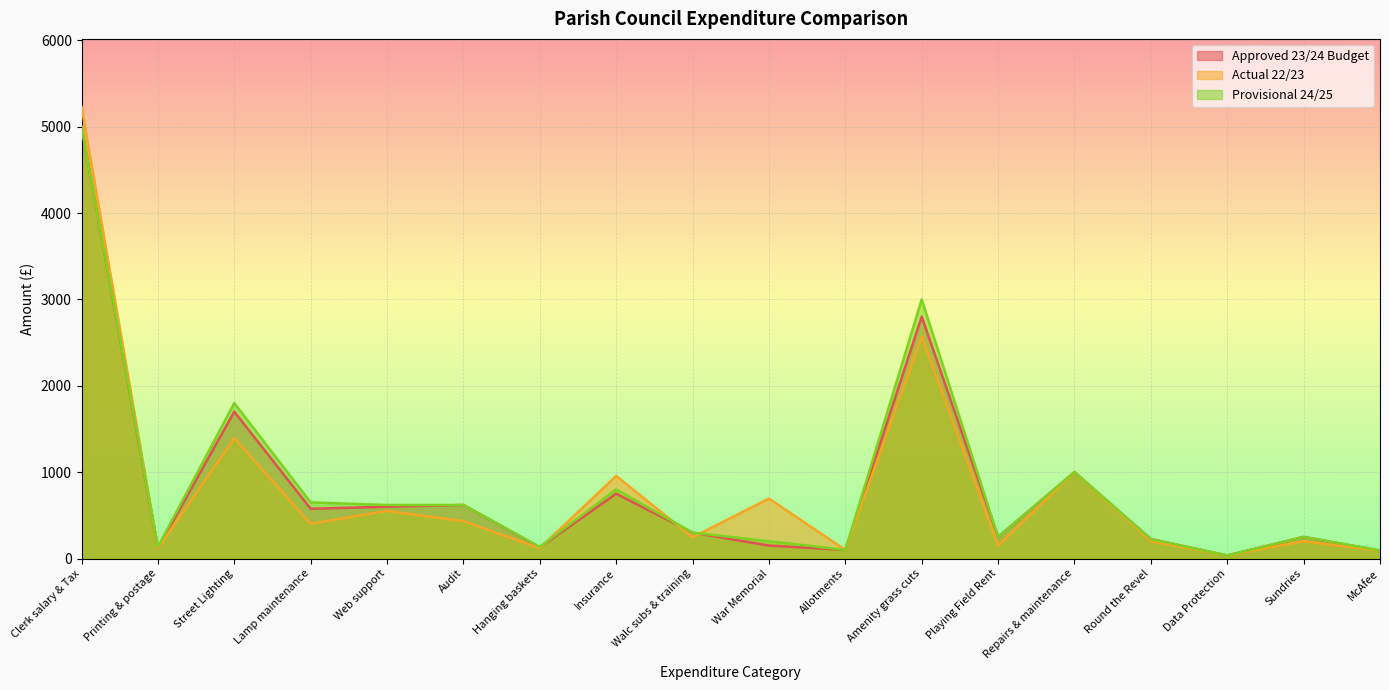

At which label does Actual 22/23 first exceed 403?

Clerk salary & Tax